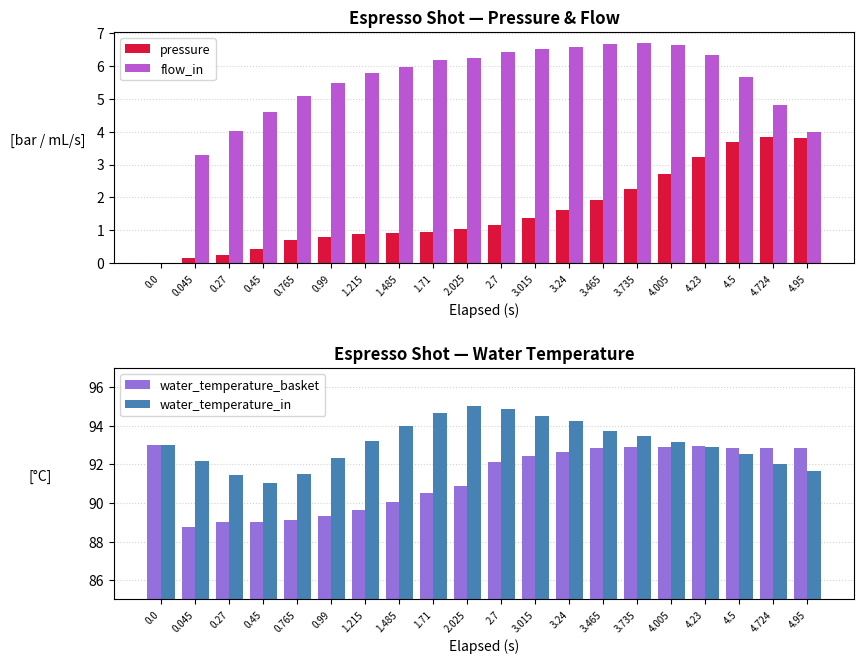

Reading left to right, list all the values displayed in this chart.

pressure: 0.0=0.0	0.045=0.2	0.27=0.2	0.45=0.5	0.765=0.7	0.99=0.8	1.215=0.9	1.485=0.9	1.71=1.0	2.025=1.0	2.7=1.2	3.015=1.4	3.24=1.6	3.465=1.9	3.735=2.2	4.005=2.7	4.23=3.2	4.5=3.7	4.724=3.8	4.95=3.8
flow_in: 0.0=0.0	0.045=3.3	0.27=4.0	0.45=4.6	0.765=5.1	0.99=5.5	1.215=5.8	1.485=6.0	1.71=6.2	2.025=6.2	2.7=6.4	3.015=6.5	3.24=6.6	3.465=6.7	3.735=6.7	4.005=6.6	4.23=6.3	4.5=5.7	4.724=4.8	4.95=4.0
water_temperature_basket: 0.0=93.0	0.045=88.8	0.27=89.0	0.45=89.0	0.765=89.1	0.99=89.3	1.215=89.6	1.485=90.1	1.71=90.5	2.025=90.9	2.7=92.1	3.015=92.5	3.24=92.6	3.465=92.8	3.735=92.9	4.005=92.9	4.23=93.0	4.5=92.9	4.724=92.9	4.95=92.8
water_temperature_in: 0.0=93.0	0.045=92.2	0.27=91.5	0.45=91.1	0.765=91.5	0.99=92.3	1.215=93.2	1.485=94.0	1.71=94.7	2.025=95.0	2.7=94.9	3.015=94.5	3.24=94.2	3.465=93.7	3.735=93.5	4.005=93.2	4.23=92.9	4.5=92.5	4.724=92.0	4.95=91.7